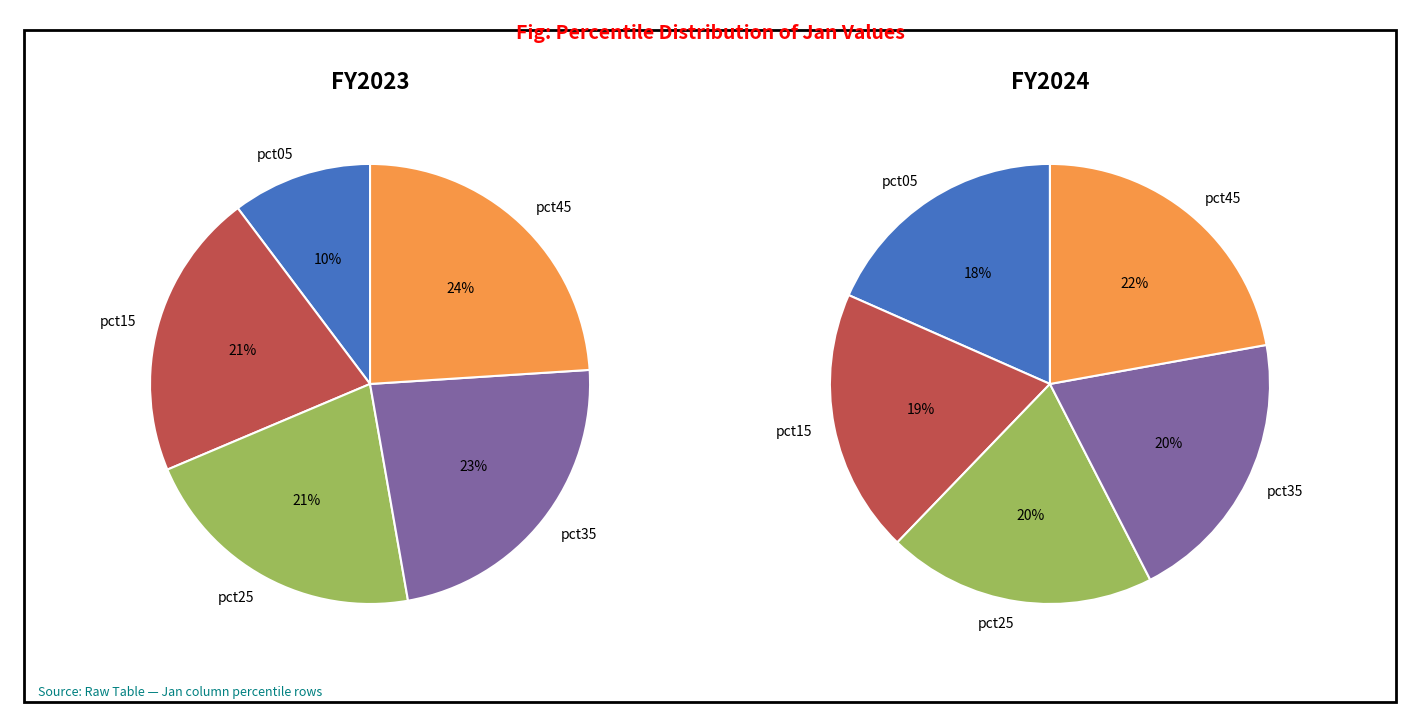

Which category has the biggest portion of the pie?

pct45